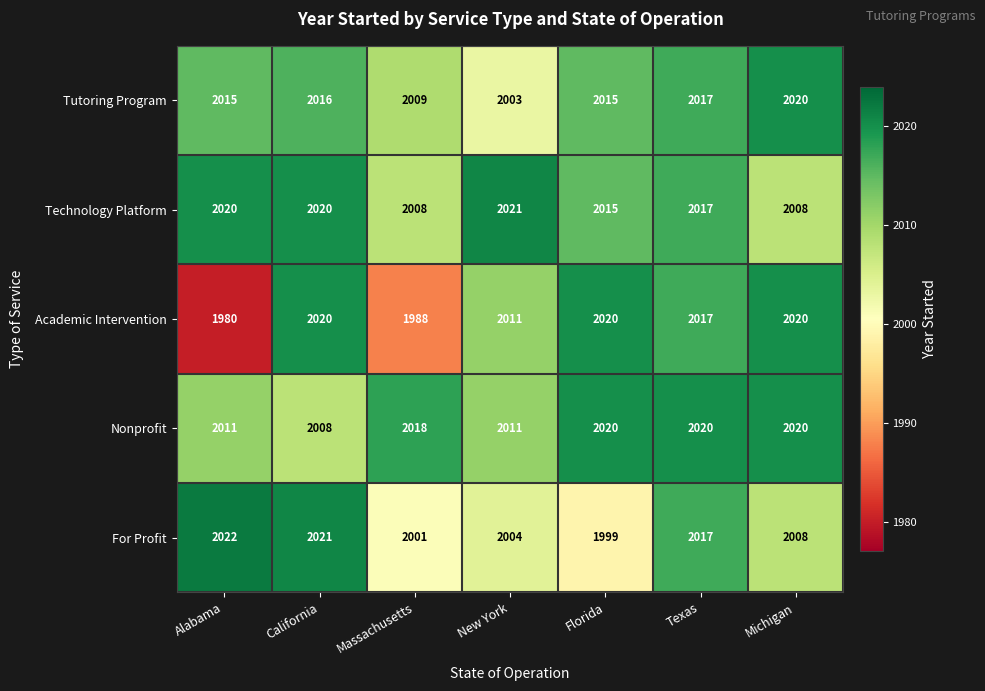

Which label corresponds to the largest value in the chart?

Alabama